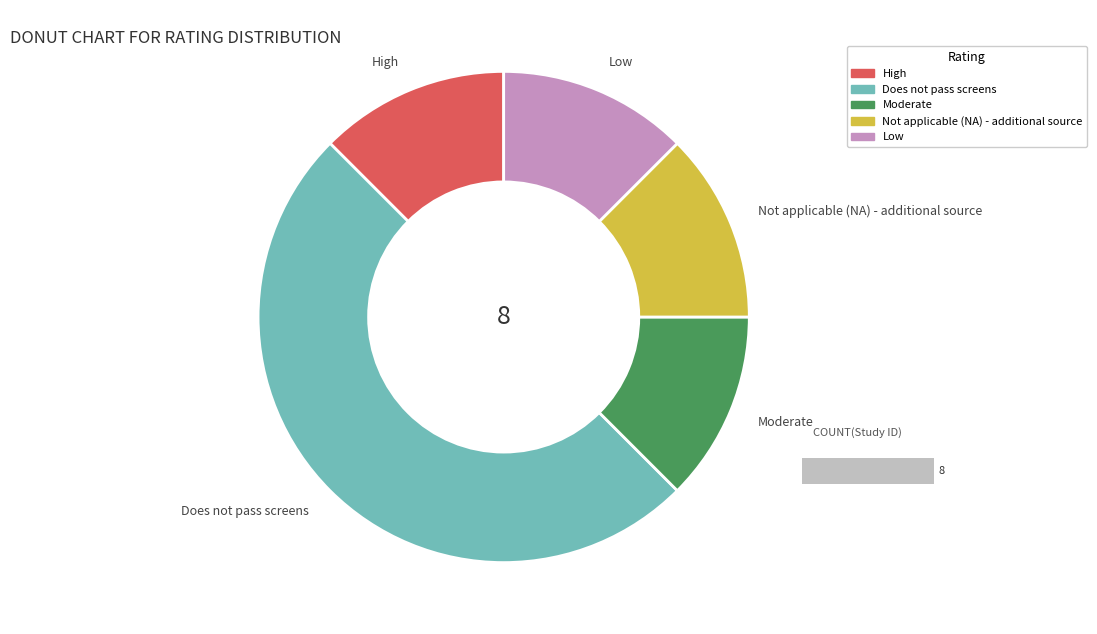

Is there any slice that represents more than half of the pie?

No